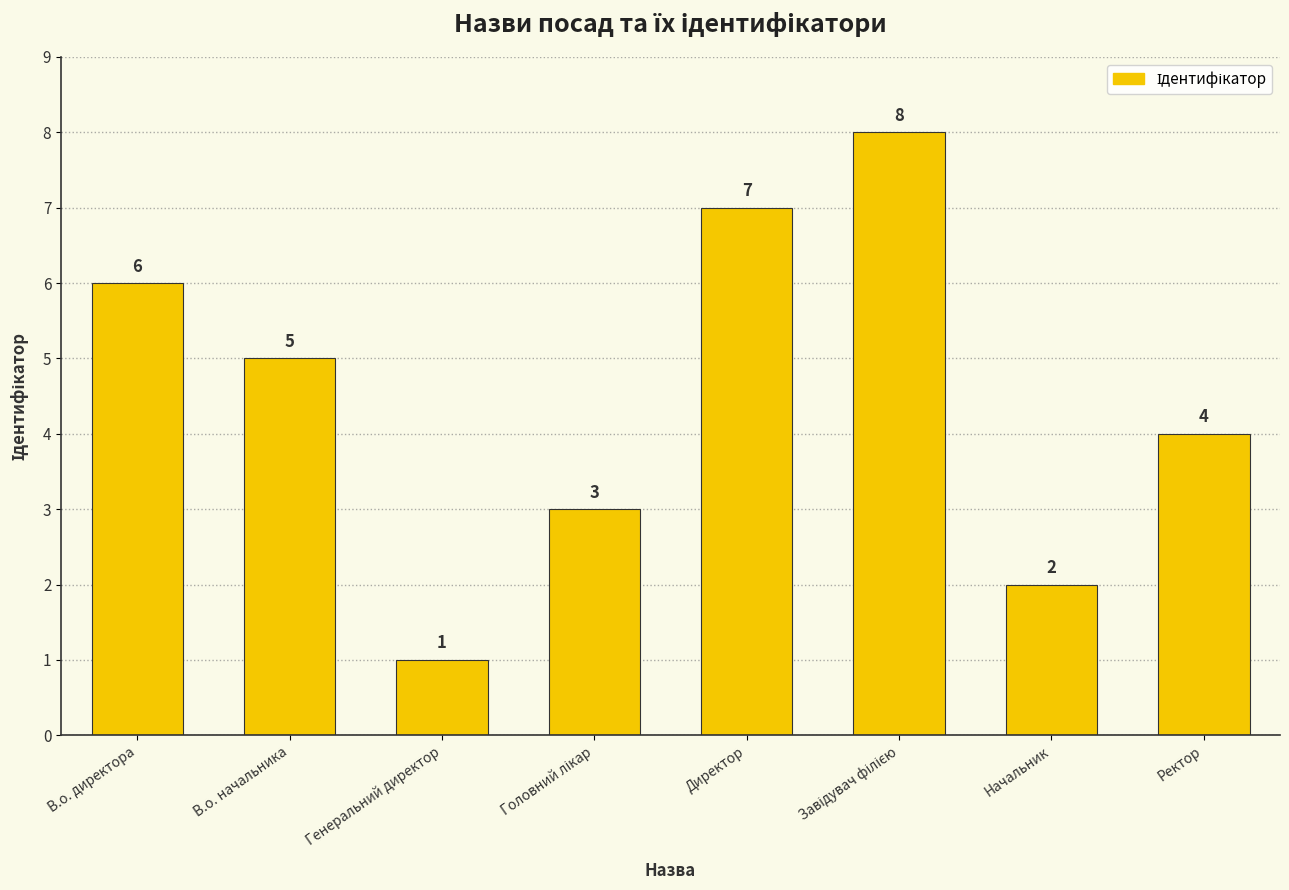

Reading left to right, extract all data points from this chart.

6	5	1	3	7	8	2	4